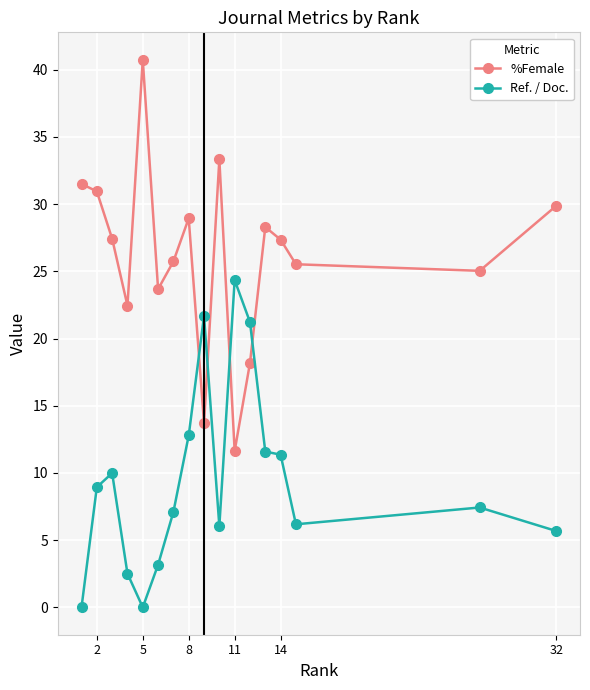

Which series has the largest range (max minus min)?

%Female